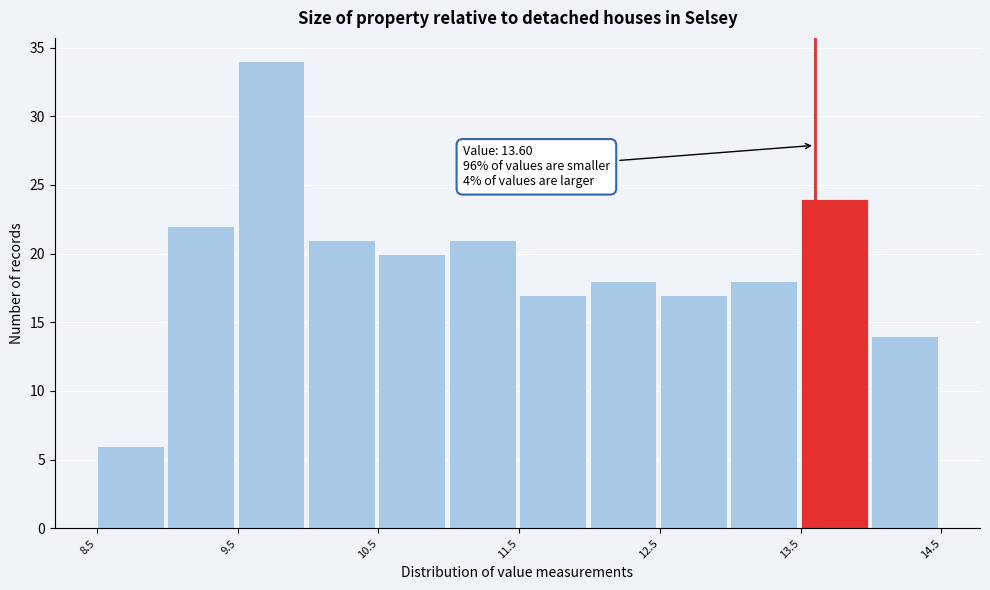

Over which range of the x-axis is the bar tallest?

9.5 to 10.0